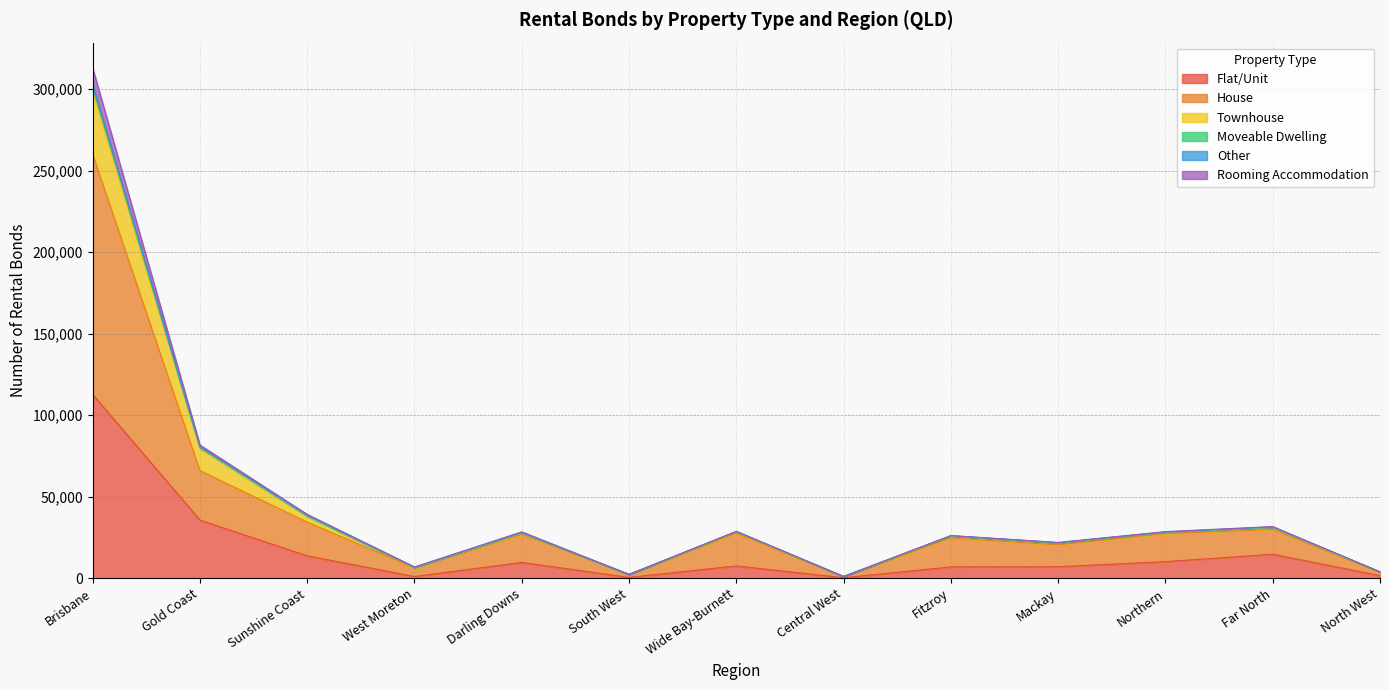

Which series changed the most between Darling Downs and Northern?

Rooming Accommodation